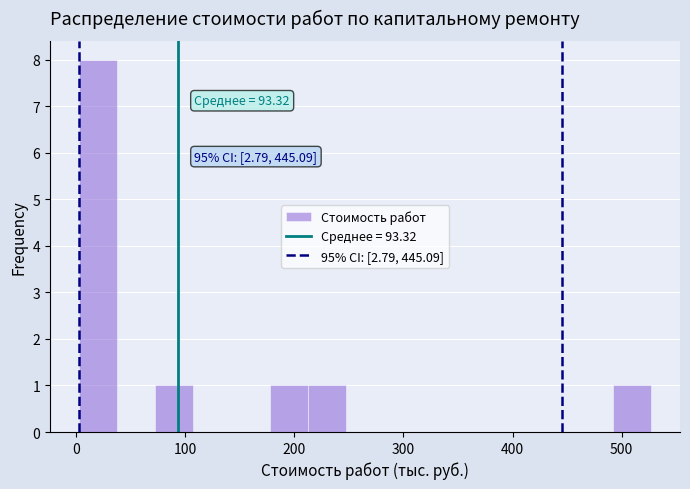

Read against the x-axis, roughly where is the centre of the tallest bar?

20